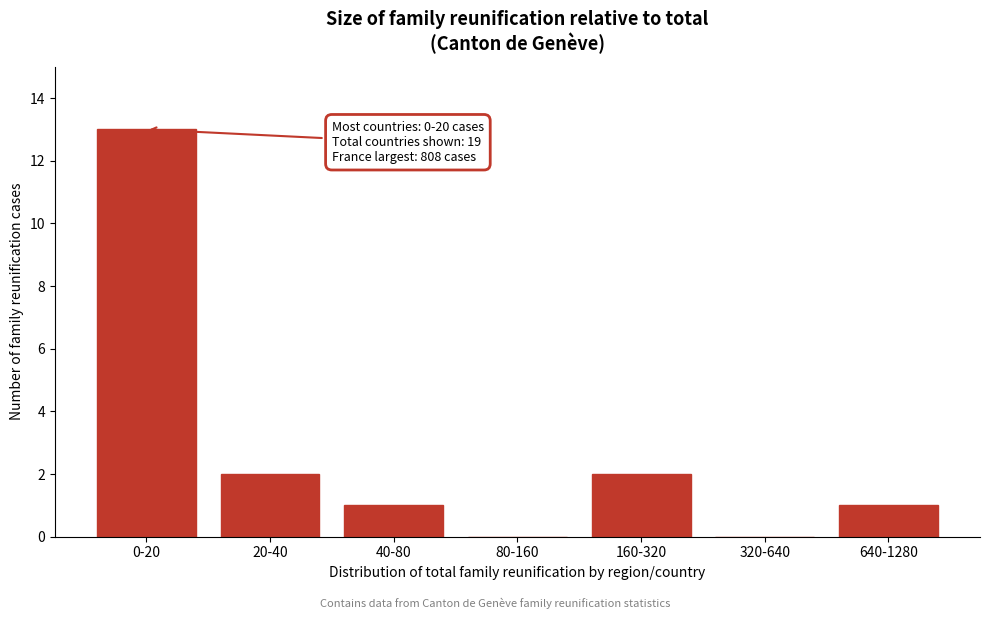

Reading left to right, extract all data points from this chart.

0-20=13	20-40=2	40-80=1	80-160=0	160-320=2	320-640=0	640-1280=1